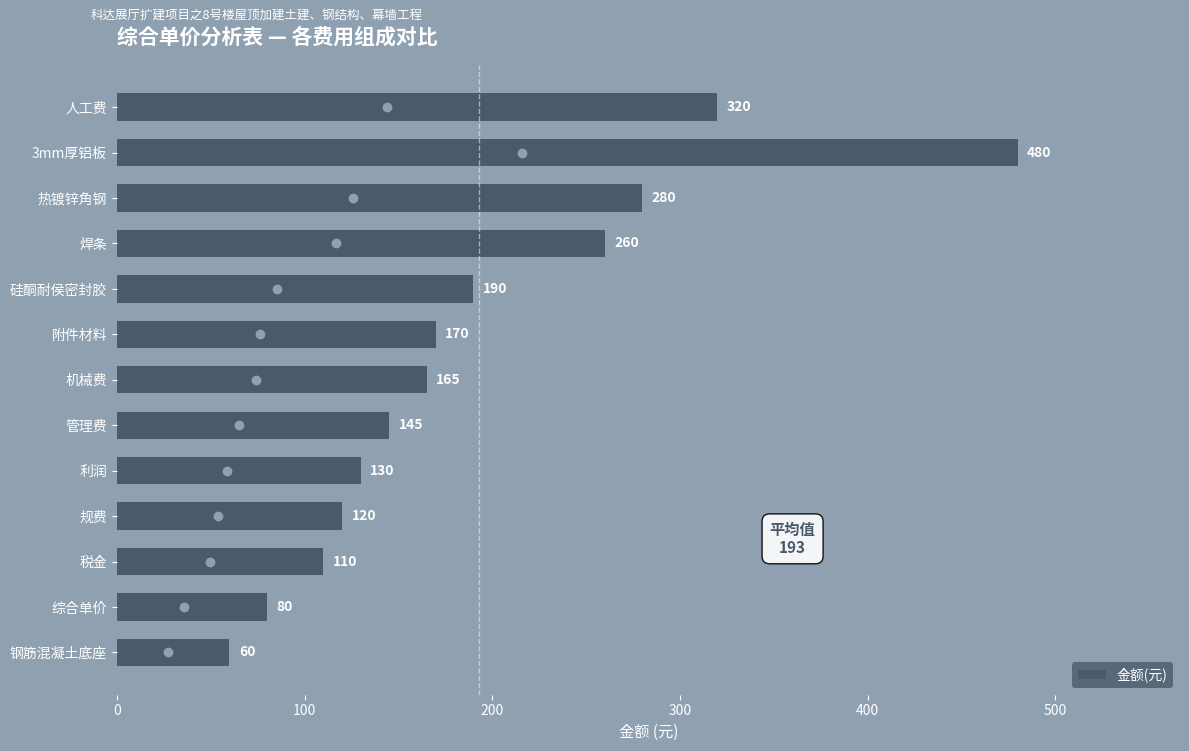

The chart shows a value of 145 at 管理费. True or false?

True